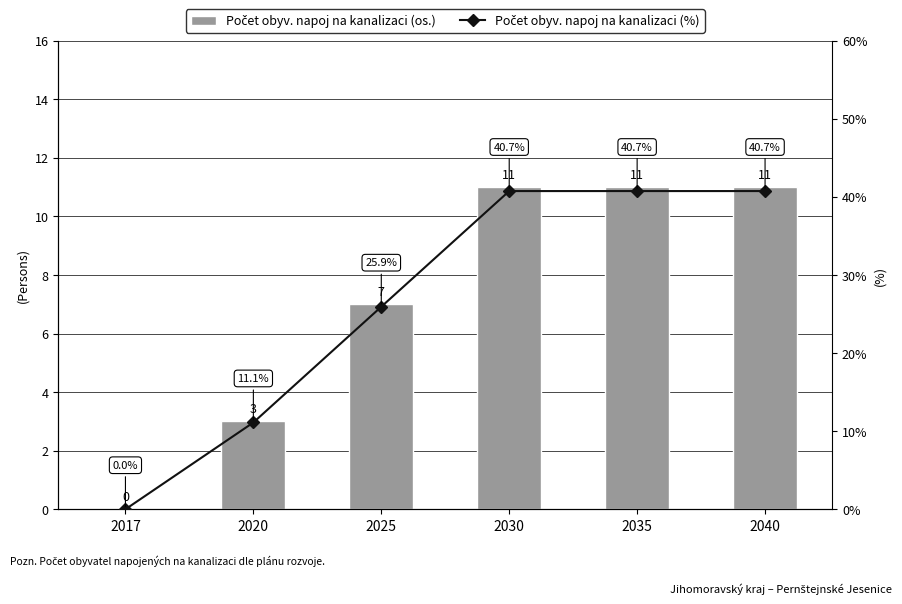

Which label corresponds to the smallest value in the chart?

2017